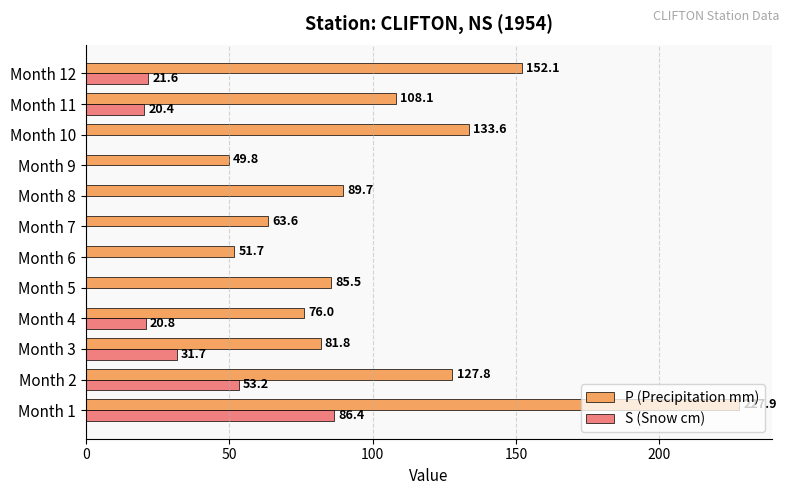

What is the total value across all series at Month 7?

63.6